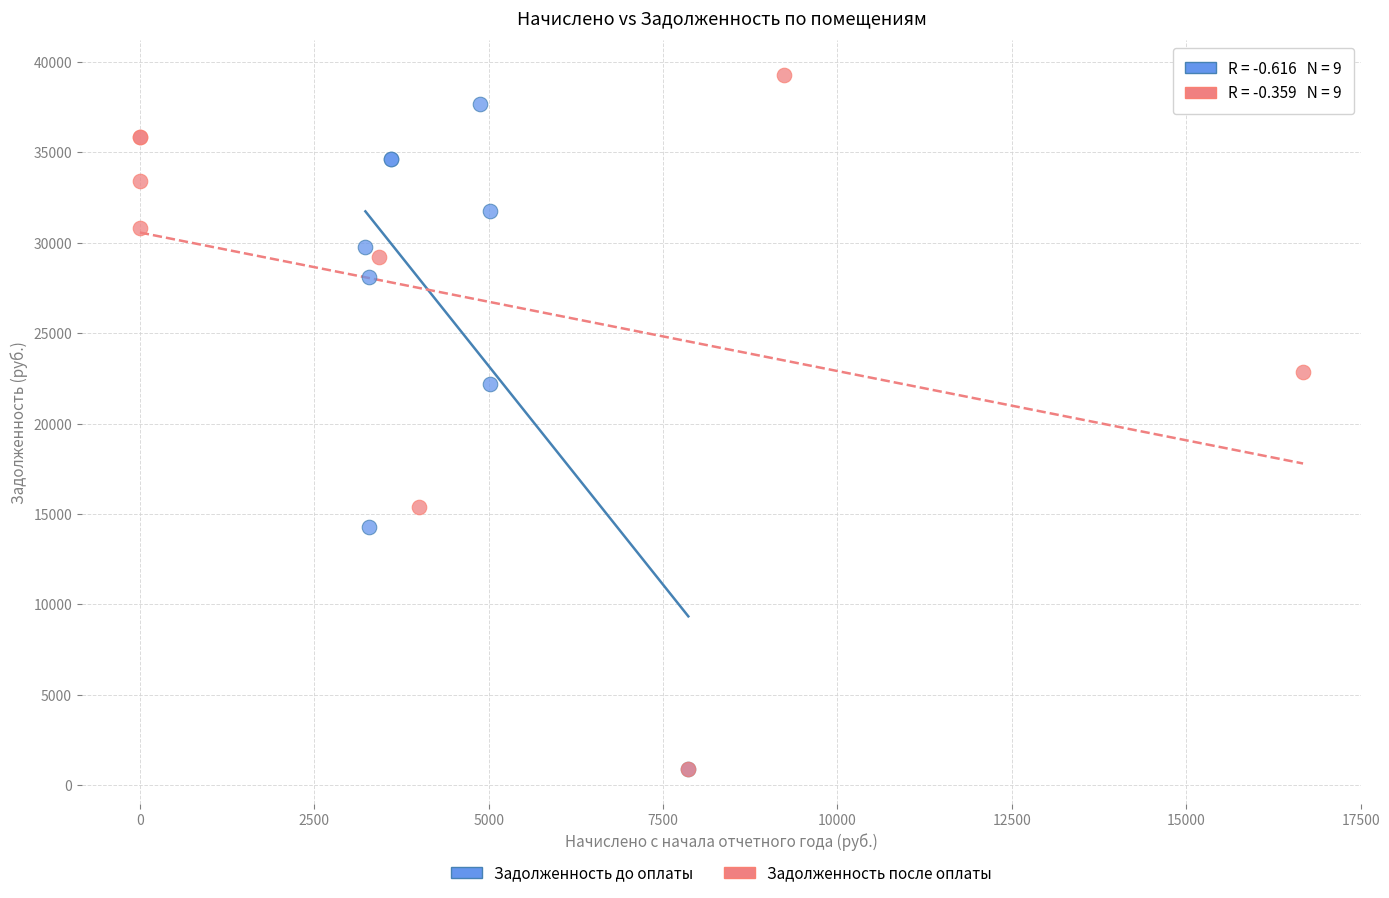

Which series has the widest spread of Y values?

Задолженность после оплаты